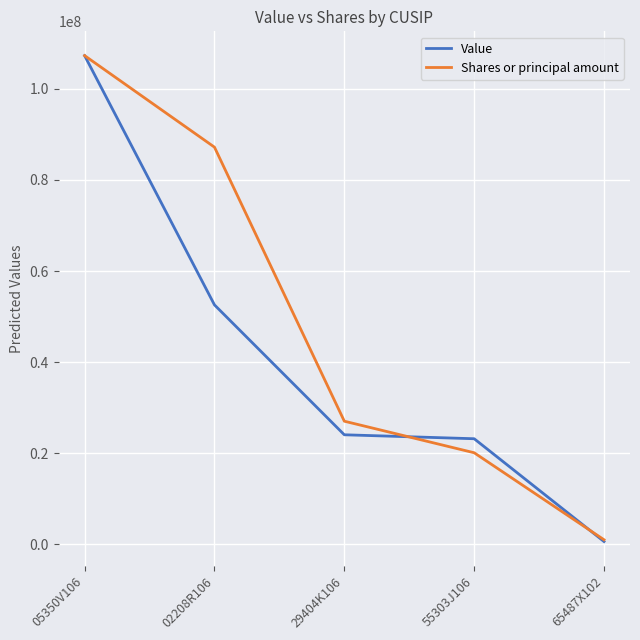

How many lines are shown in the chart?

2